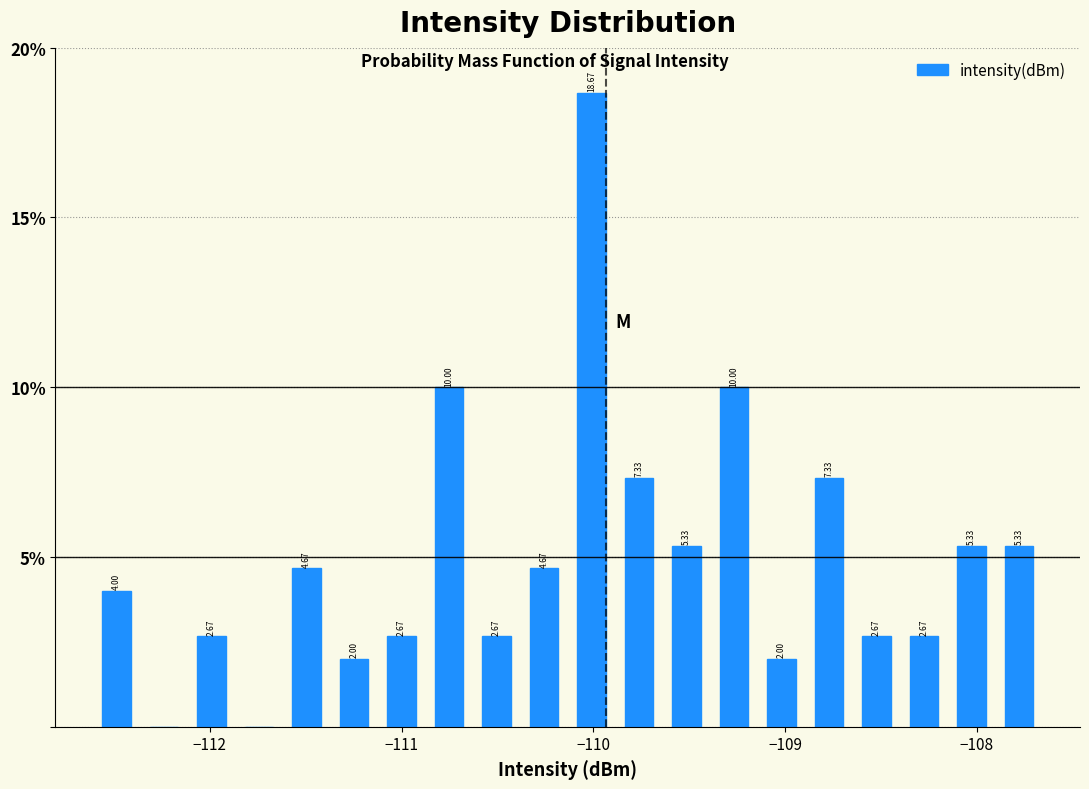

Around what value on the x-axis is the tallest bar? Give the approximate position of its centre, as read against the axis.

-110.0